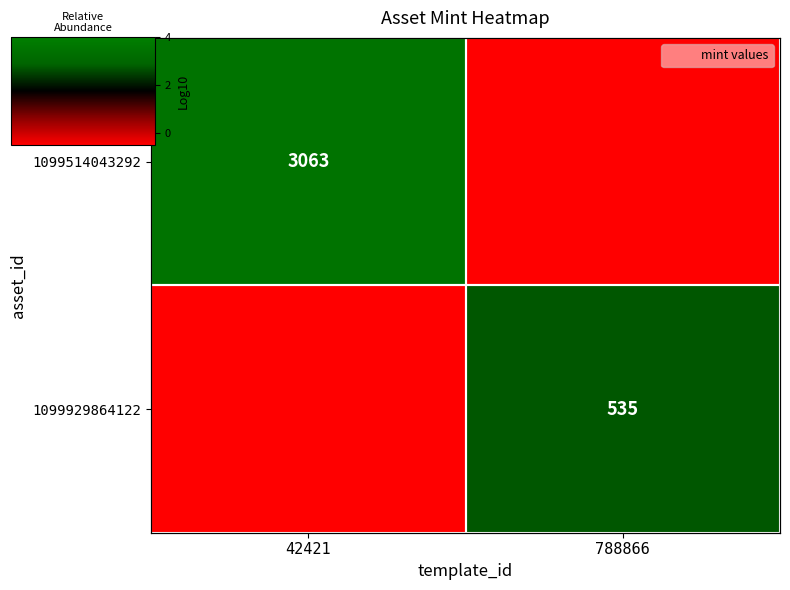

Which series has the widest spread of values?

1099514043292